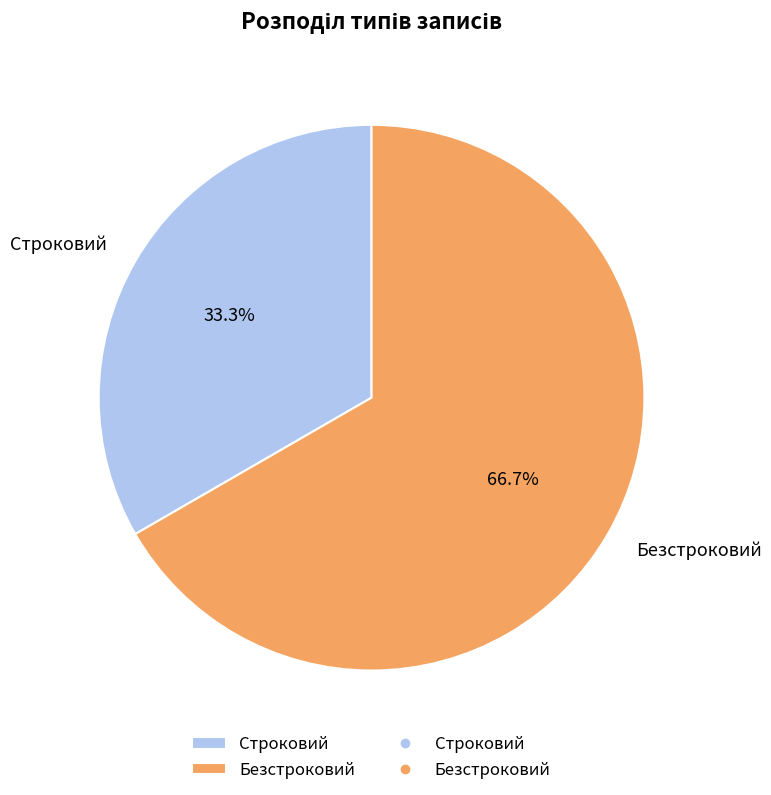

The Строковий slice represents 44% of the pie. True or false?

False